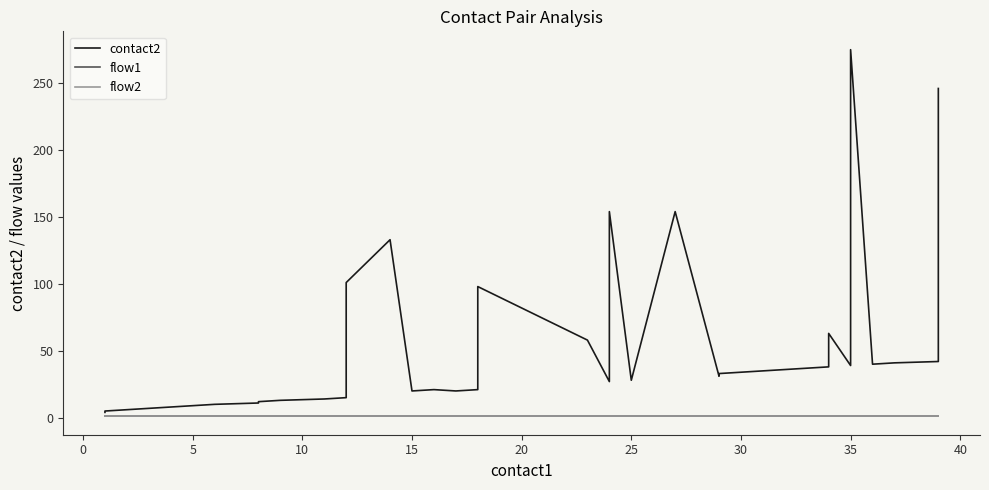

True or false: flow2 has a value of 1 at 15.

True